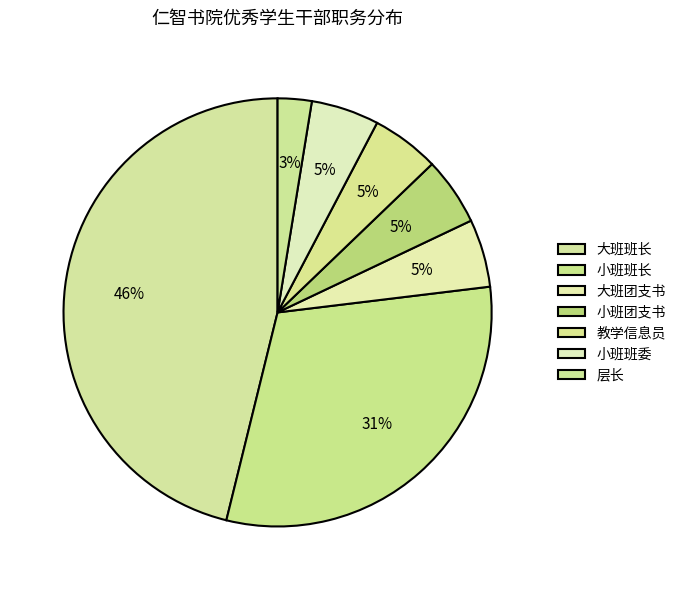

Which has a higher value, 小班班长 or 教学信息员?

小班班长